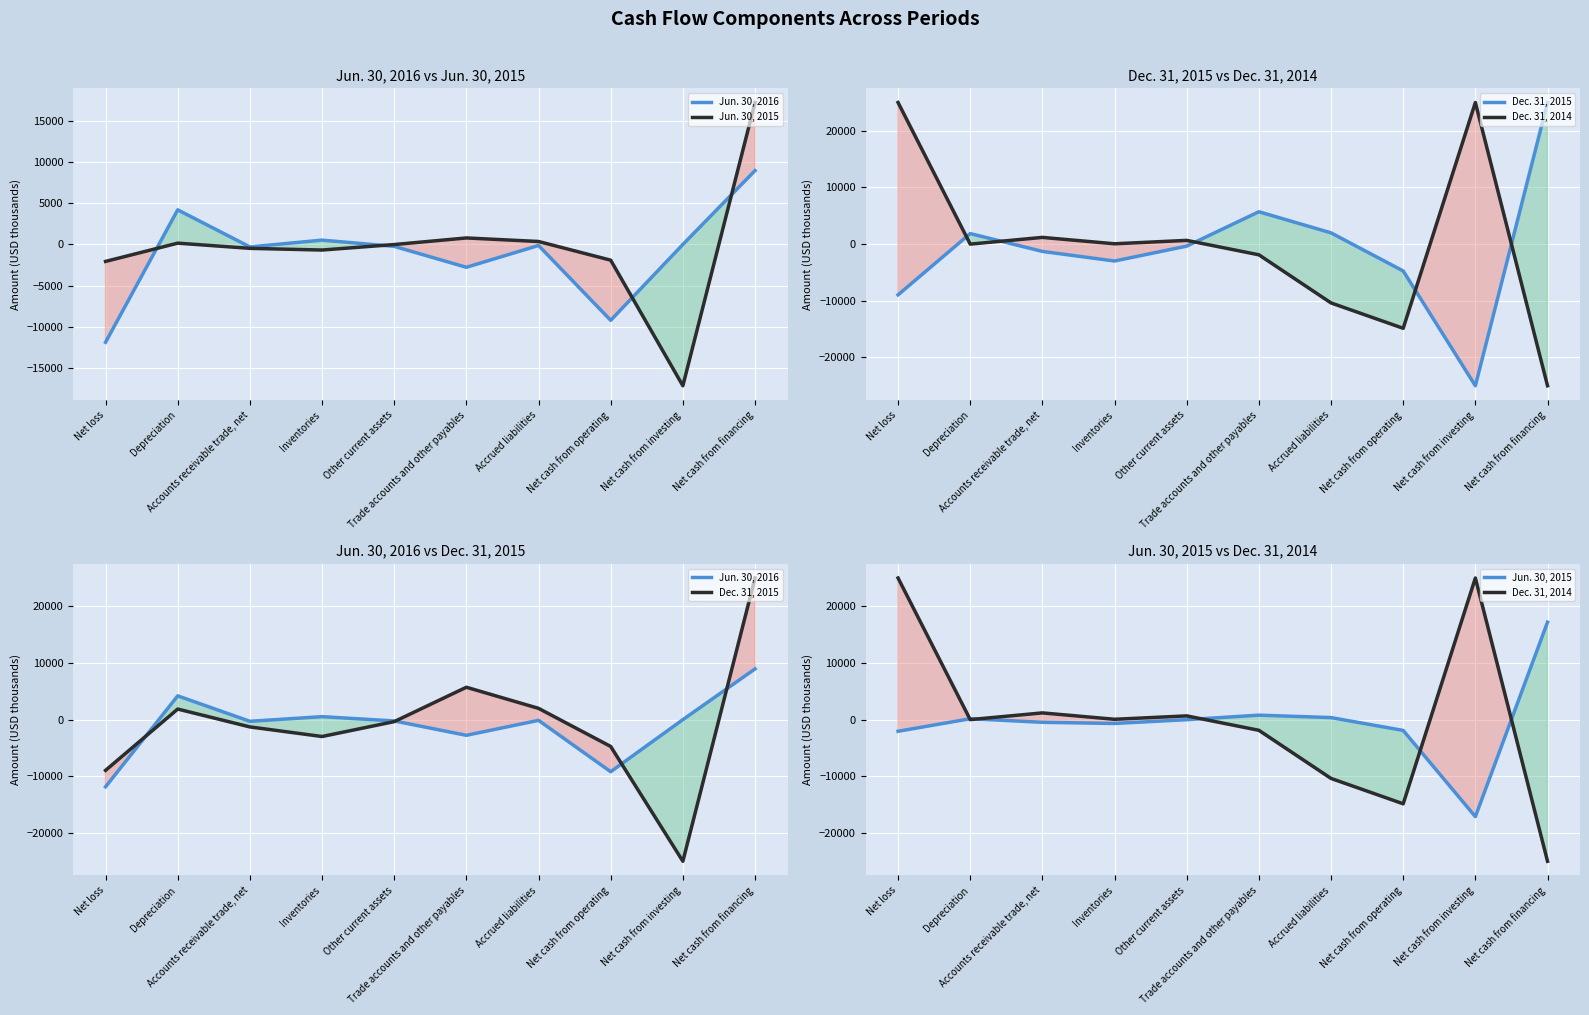

List the labels in order of Dec. 31, 2014 value, smallest first.

Net cash from financing, Net cash from operating, Accrued liabilities, Trade accounts and other payables, Depreciation, Inventories, Other current assets, Accounts receivable trade, net, Net loss, Net cash from investing